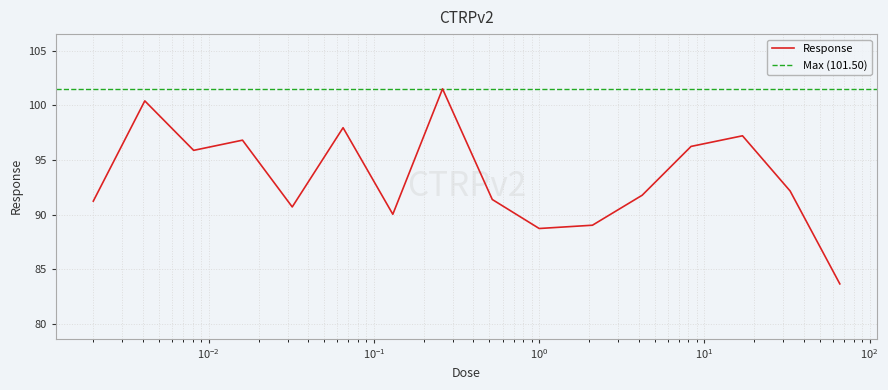

Is this an area chart (filled region under the line)?

No